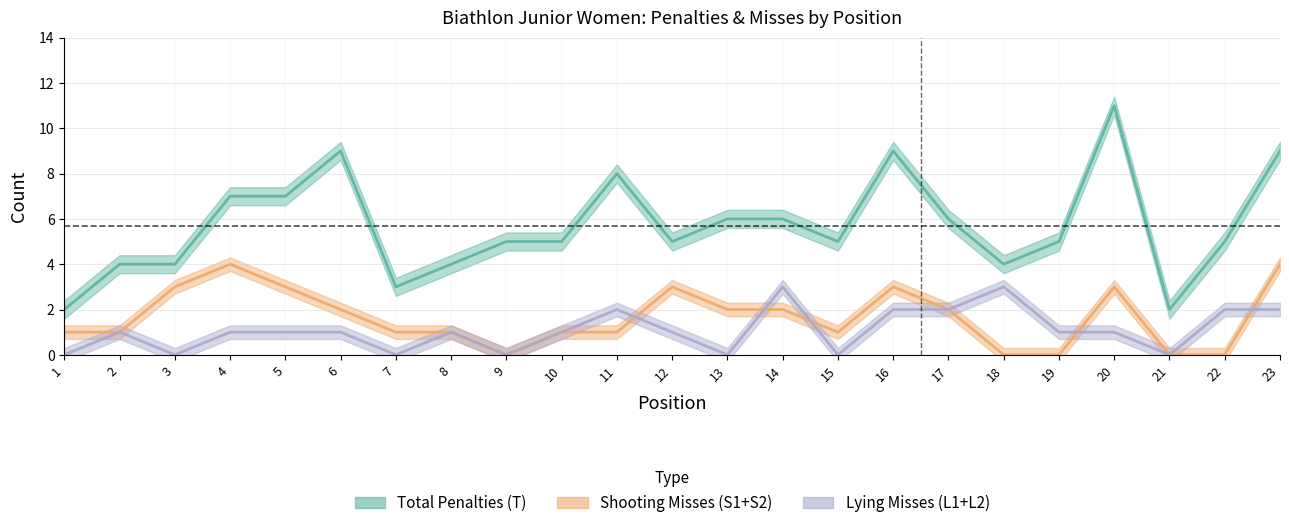

What is the value of the Shooting Misses (S1+S2) point at the 8th from the left?

1